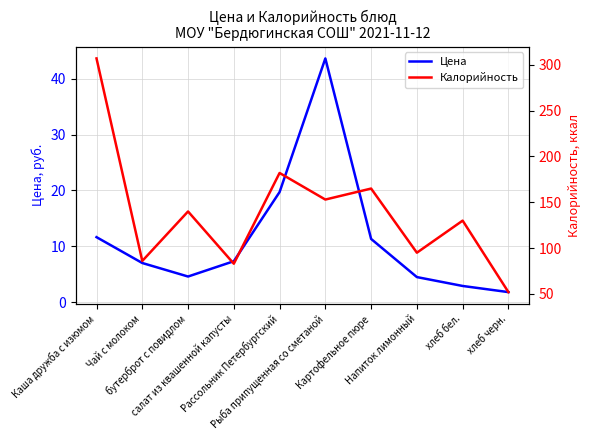

Read the Калорийность value at Рыба припущенная со сметаной.

153.0